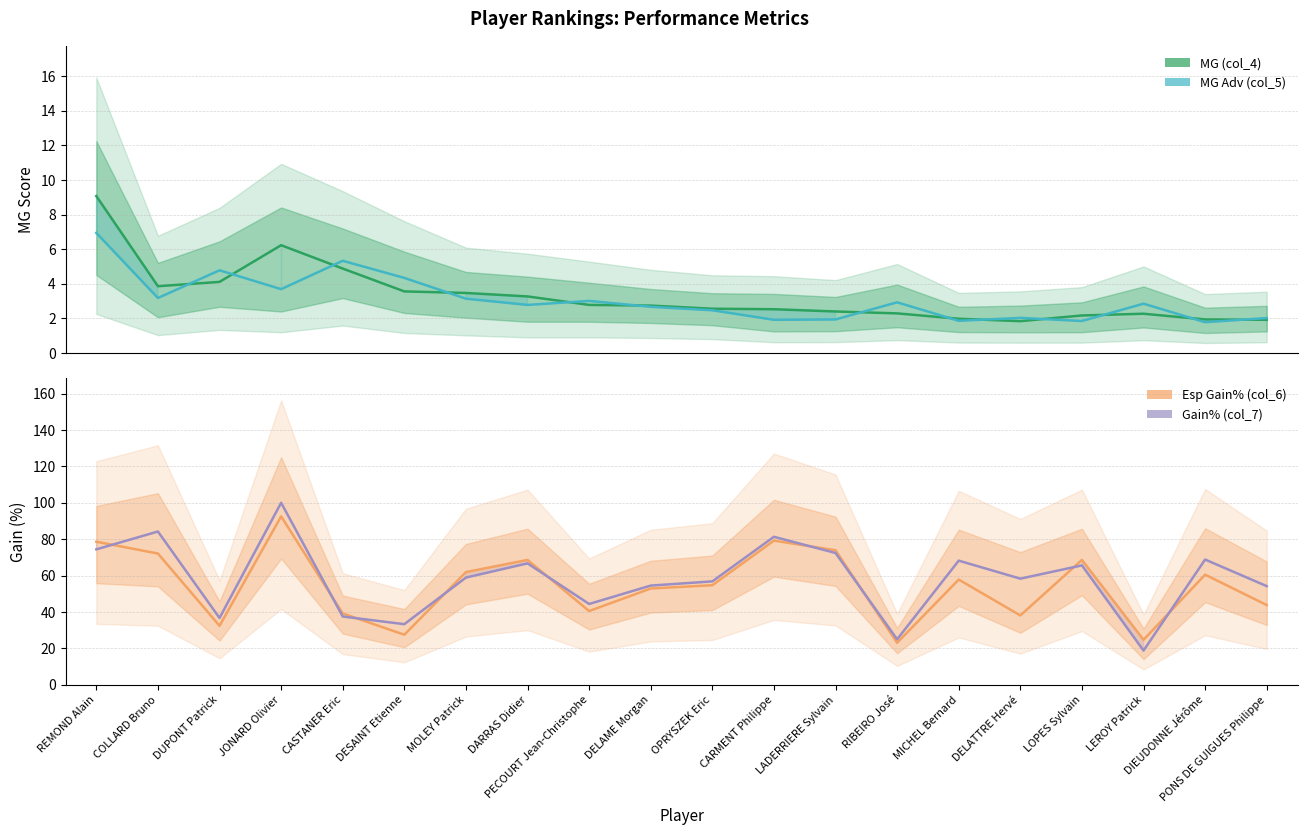

List the labels in order of MG (col_4) value, smallest first.

DELATTRE Hervé, PONS DE GUIGUES Philippe, DIEUDONNE Jérôme, MICHEL Bernard, LOPES Sylvain, LEROY Patrick, RIBEIRO José, LADERRIERE Sylvain, CARMENT Philippe, OPRYSZEK Eric, DELAME Morgan, PECOURT Jean-Christophe, DARRAS Didier, MOLEY Patrick, DESAINT Etienne, COLLARD Bruno, DUPONT Patrick, CASTANER Eric, JONARD Olivier, REMOND Alain